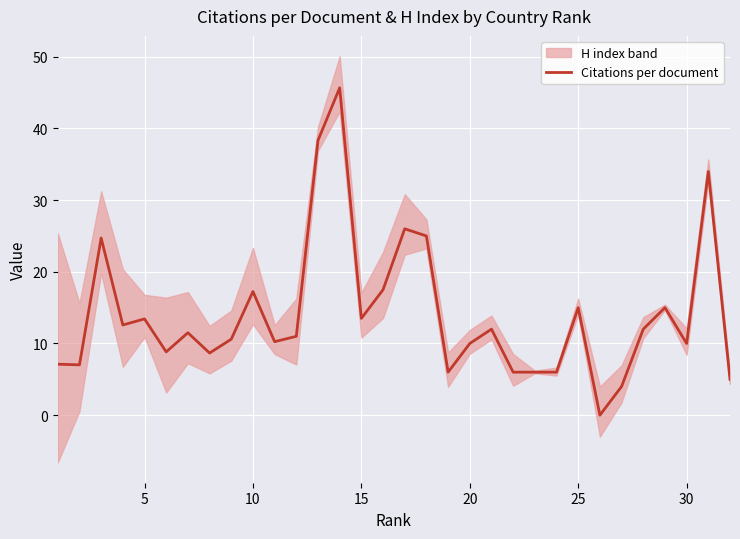

The Citations per document series shows 10.0 at 20. True or false?

True